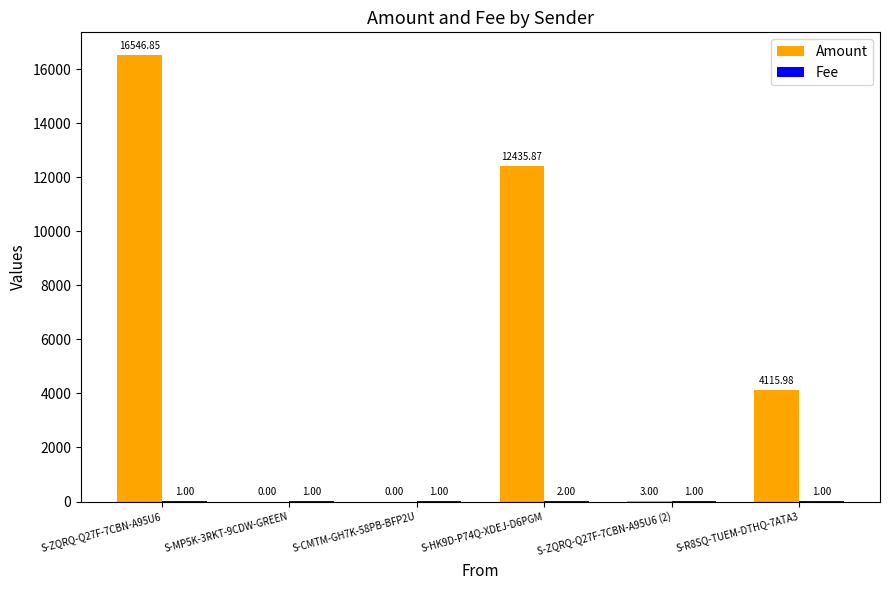

What is the sum of all Amount values?

33101.7